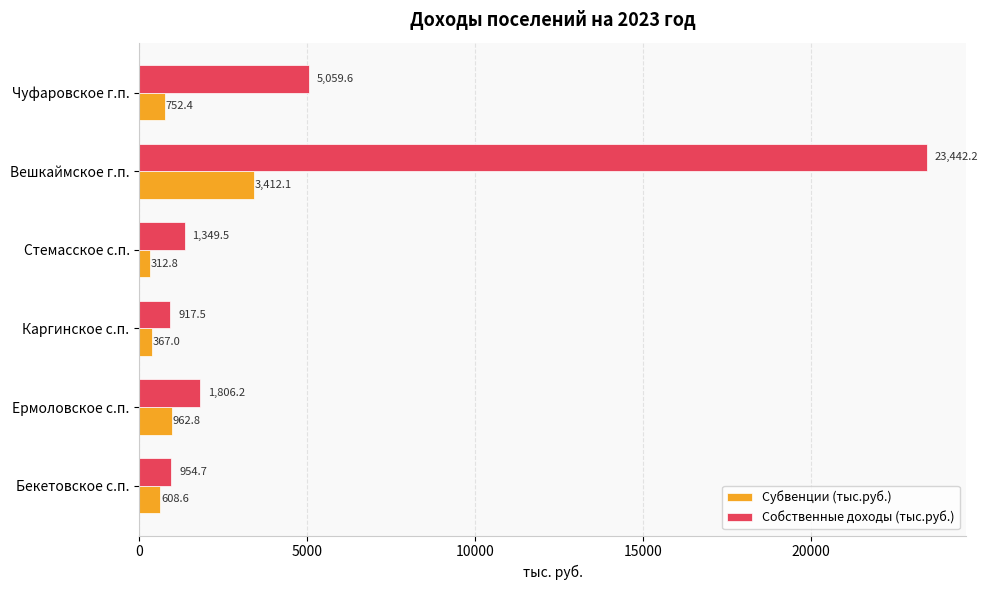

True or false: Субвенции (тыс.руб.) has a value of 752.4 at Чуфаровское г.п..

True